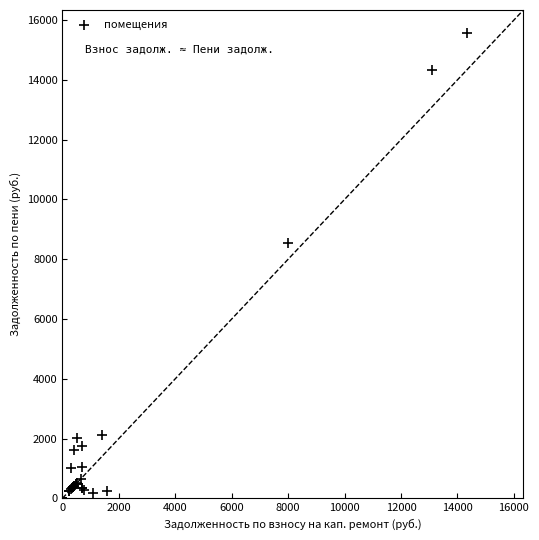

What Y value in the scatter plot is closest to 7779?

8530.6